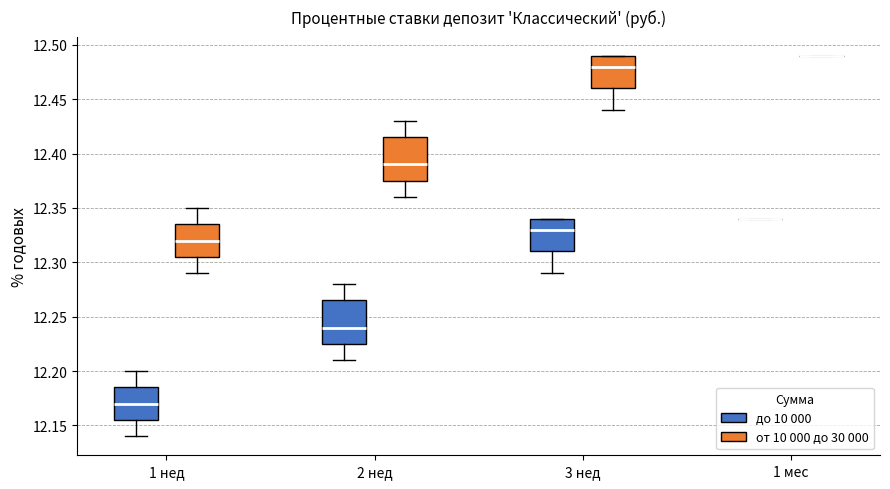

Reading left to right, read every box against the y-axis: the position of its median line, the range the box covers, and the ends of its whiskers. The values are not printed on the chart, so give them approximately, as read against the axis.

1 нед (до 10 000): median 12.170, box 12.155 to 12.185, whiskers 12.140 to 12.200
1 нед (от 10 000 до 30 000): median 12.320, box 12.305 to 12.335, whiskers 12.290 to 12.350
2 нед (до 10 000): median 12.240, box 12.225 to 12.265, whiskers 12.210 to 12.280
2 нед (от 10 000 до 30 000): median 12.390, box 12.375 to 12.415, whiskers 12.360 to 12.430
3 нед (до 10 000): median 12.330, box 12.310 to 12.340, whiskers 12.290 to 12.340
3 нед (от 10 000 до 30 000): median 12.480, box 12.460 to 12.490, whiskers 12.440 to 12.490
1 мес (до 10 000): box collapsed to a line at 12.340, whiskers 12.340 to 12.340
1 мес (от 10 000 до 30 000): box collapsed to a line at 12.490, whiskers 12.490 to 12.490